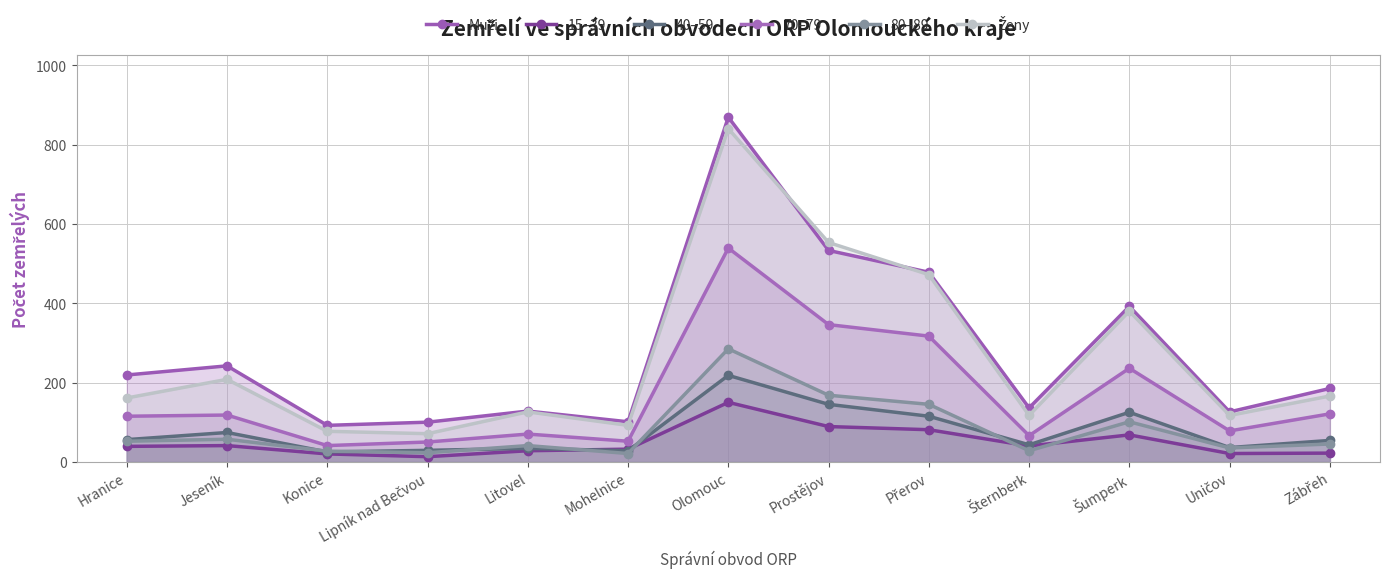

What is the difference between the 15–39 values at Přerov and Zábřeh?

59